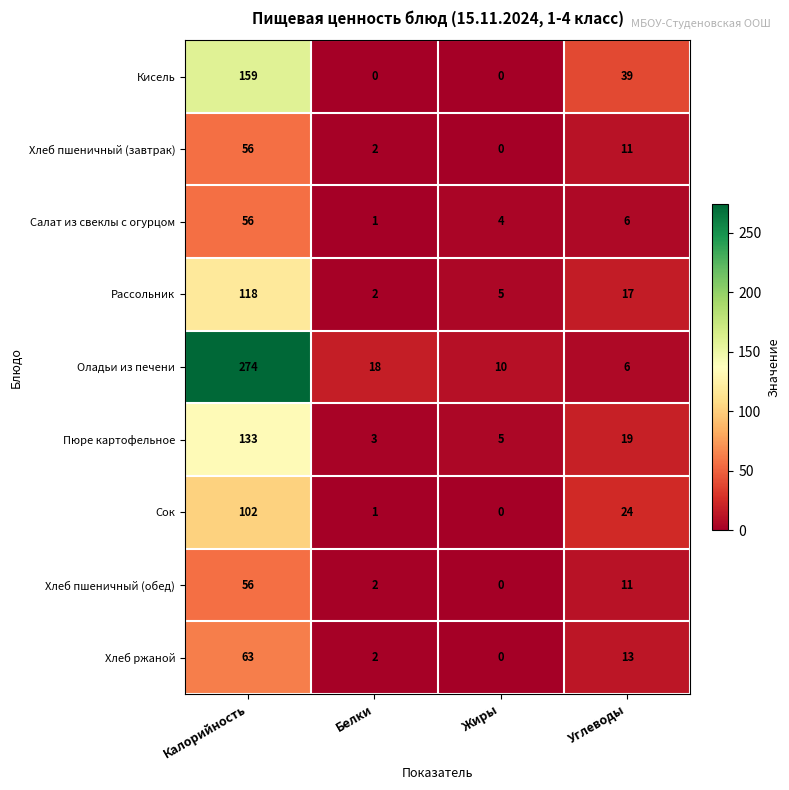

What is the greatest value displayed?

274